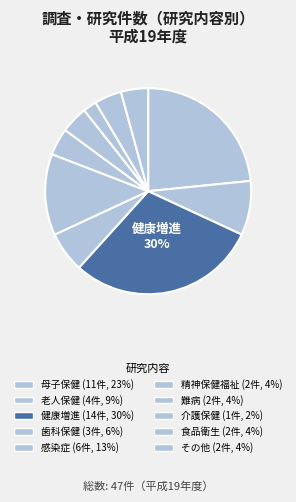

How many slices are in this pie chart?

10